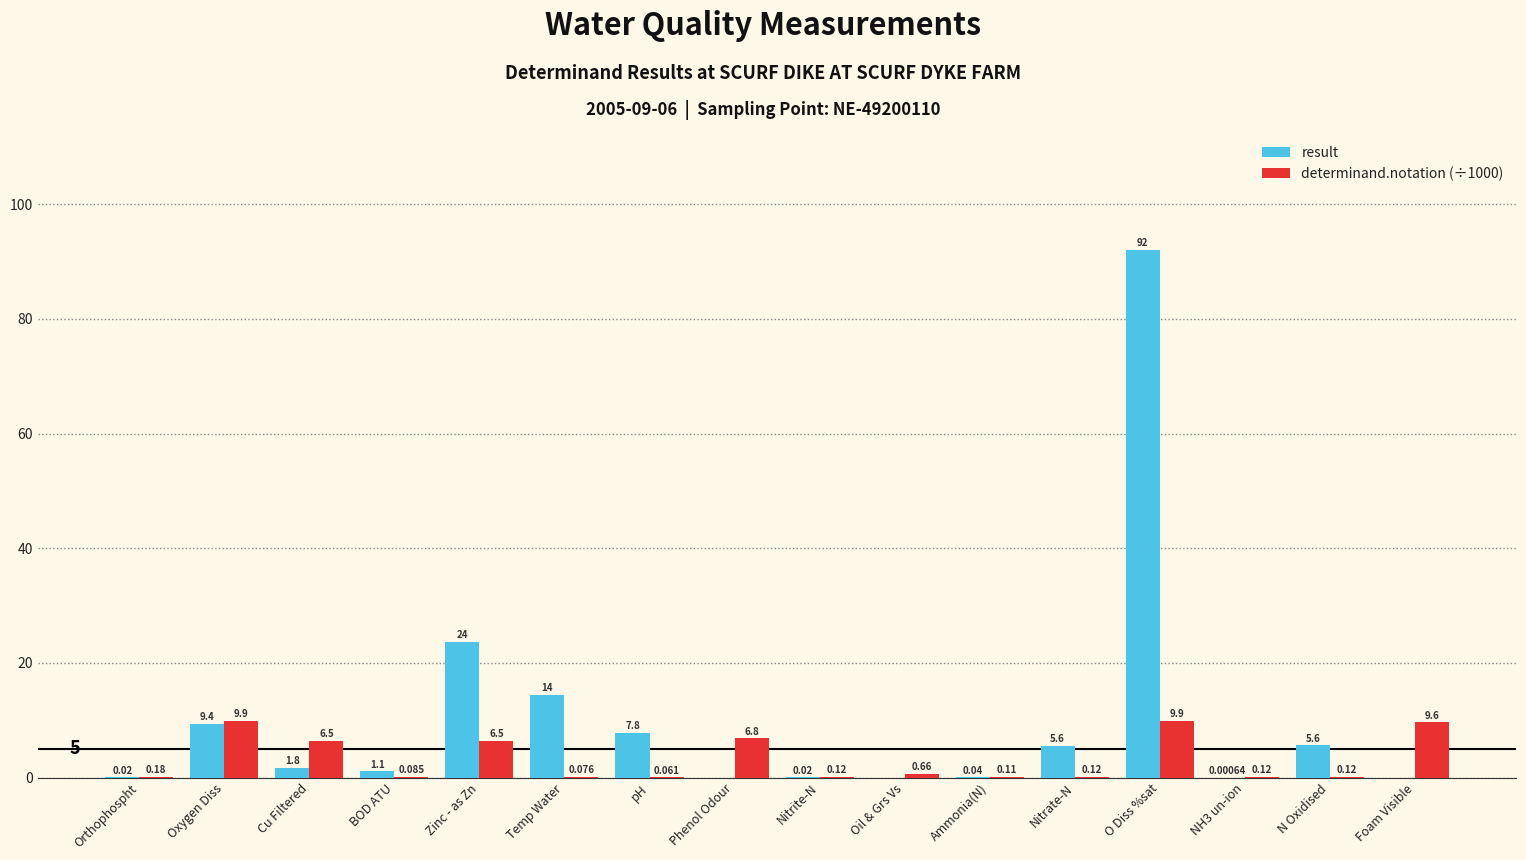

Where does the result series first go above 1?

Oxygen Diss